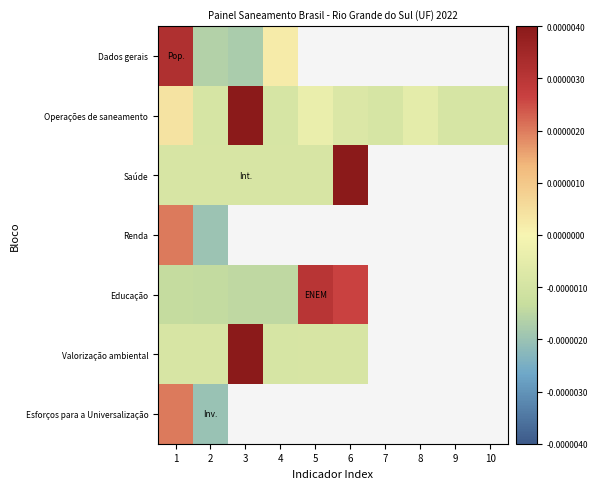

Between 4 and 9, which is larger?

9